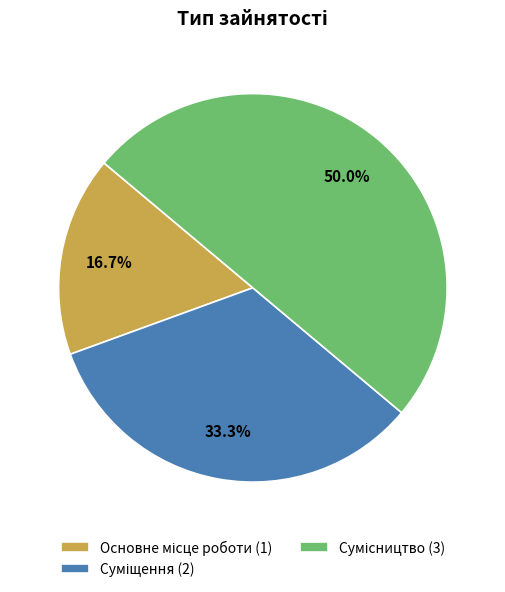

Is it true that Основне місце роботи is 17% of the pie?

True